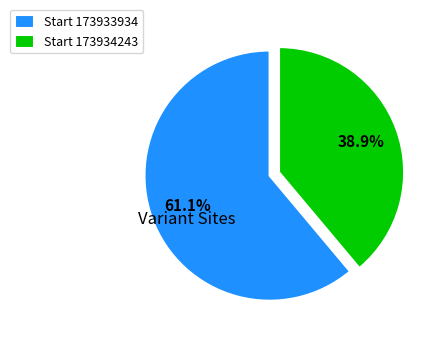

How many slices are in this pie chart?

2